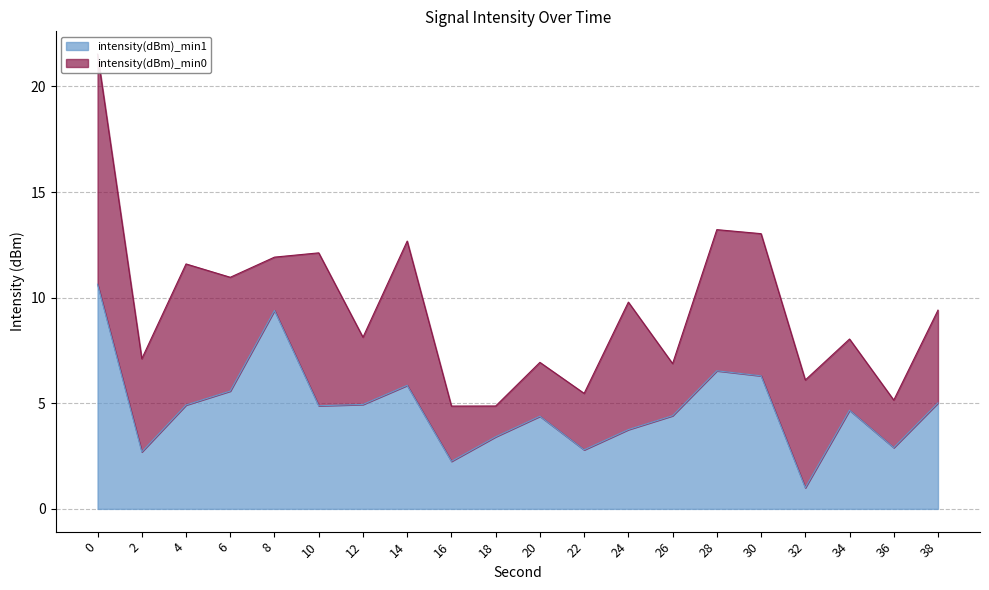

Between 16 and 24, which is larger?

24